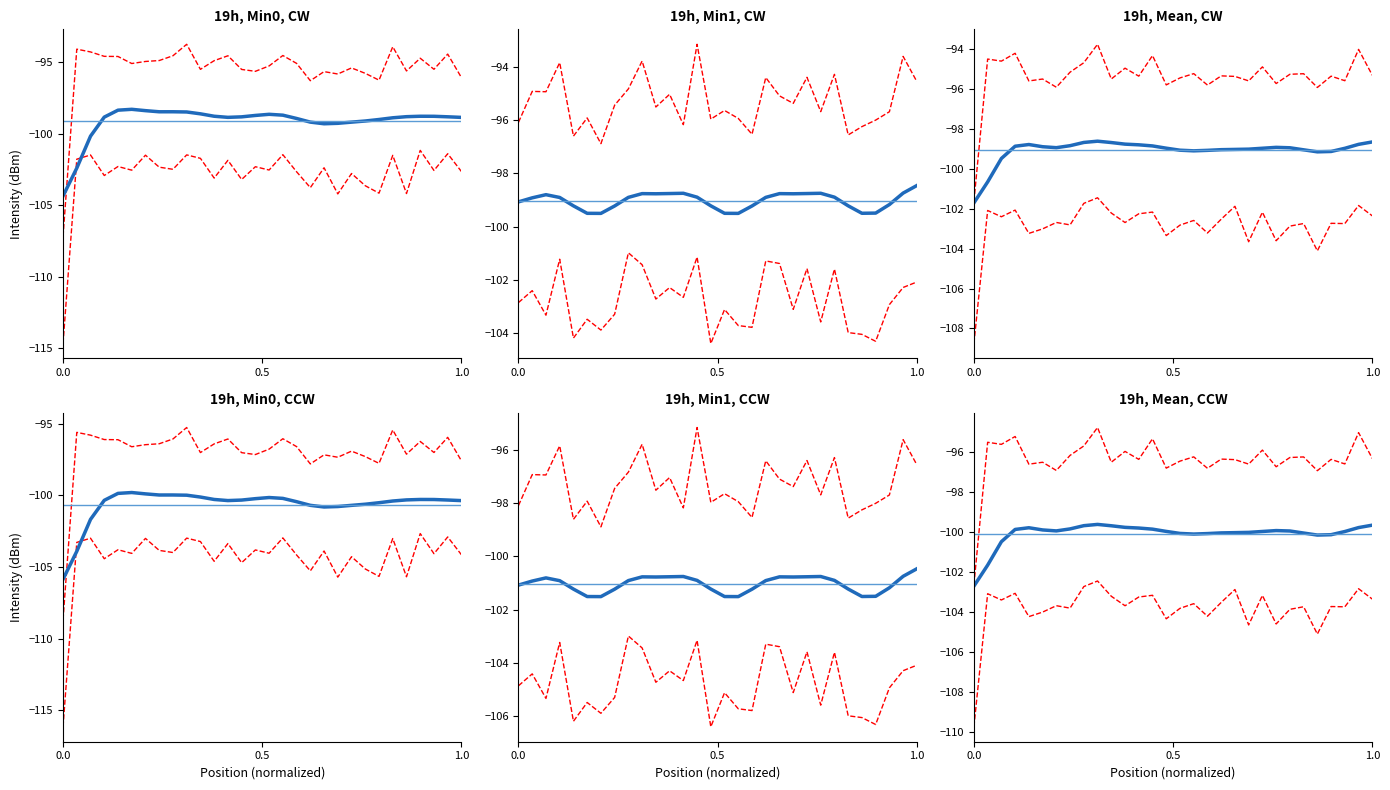

Rank the categories by value from highest to lowest.

18, 48, 2, 4, 56, 32, 16, 24, 6, 8, 52, 14, 22, 12, 34, 10, 30, 42, 54, 20, 26, 50, 28, 38, 44, 40, 58, 46, 36, 0